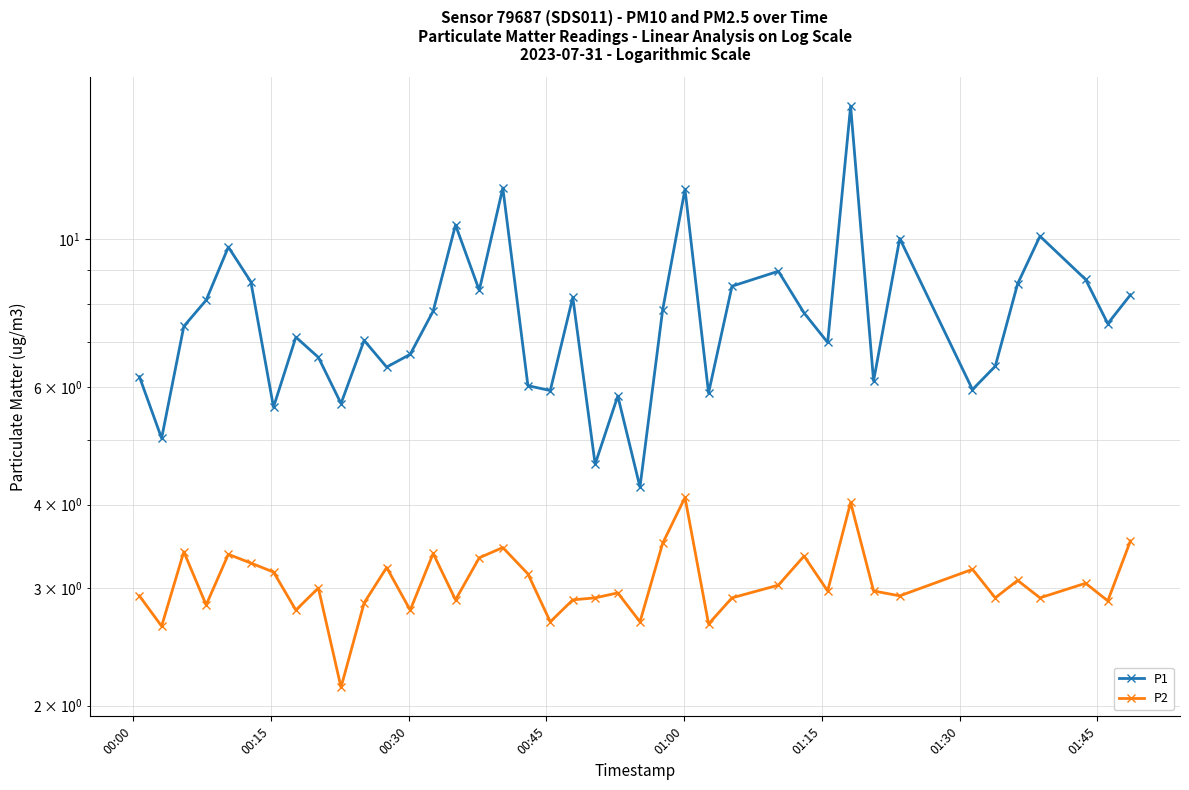

How many lines are shown in the chart?

2